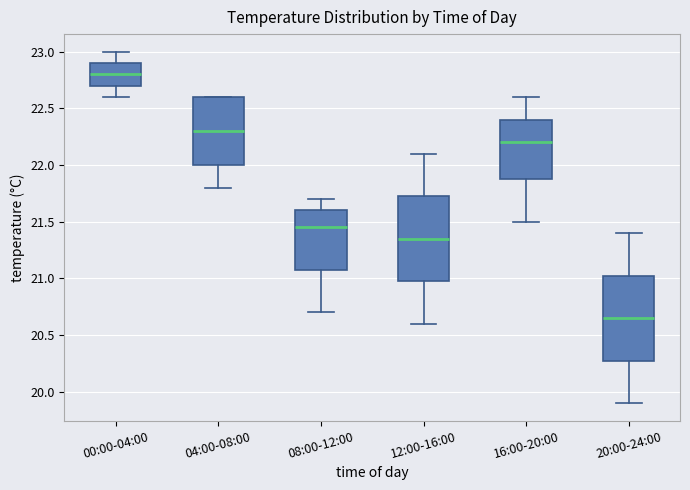

Reading left to right, read every box against the y-axis: the position of its median line, the range the box covers, and the ends of its whiskers. The values are not printed on the chart, so give them approximately, as read against the axis.

00:00-04:00: median 22.80, box 22.70 to 22.90, whiskers 22.60 to 23.00
04:00-08:00: median 22.30, box 22.00 to 22.60, whiskers 21.80 to 22.60
08:00-12:00: median 21.45, box 21.10 to 21.60, whiskers 20.70 to 21.70
12:00-16:00: median 21.35, box 21.00 to 21.75, whiskers 20.60 to 22.10
16:00-20:00: median 22.20, box 21.90 to 22.40, whiskers 21.50 to 22.60
20:00-24:00: median 20.65, box 20.30 to 21.05, whiskers 19.90 to 21.40